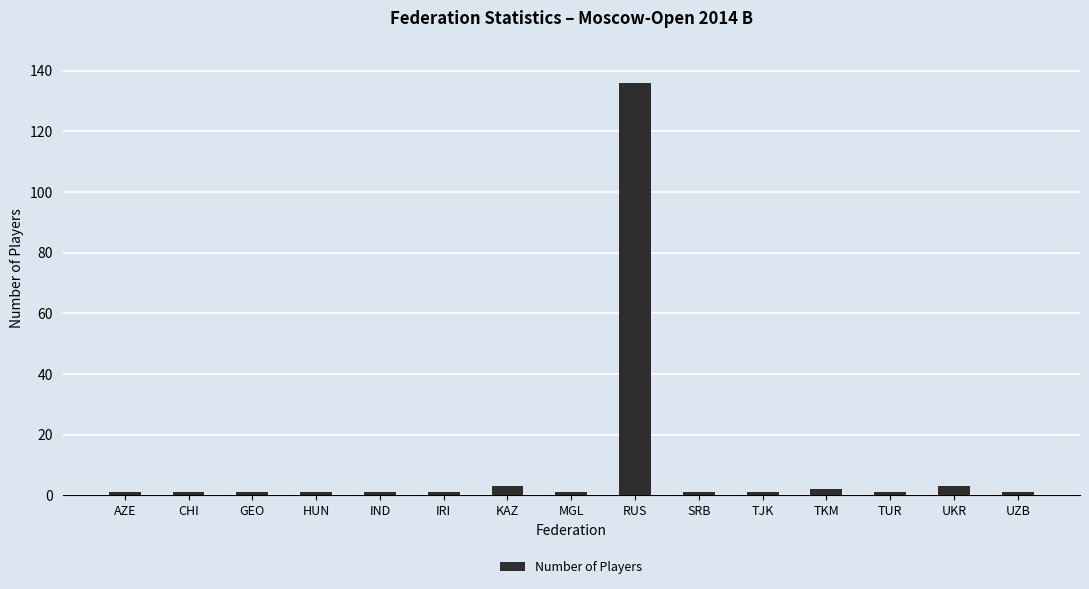

What is the difference between the maximum and minimum values?

135